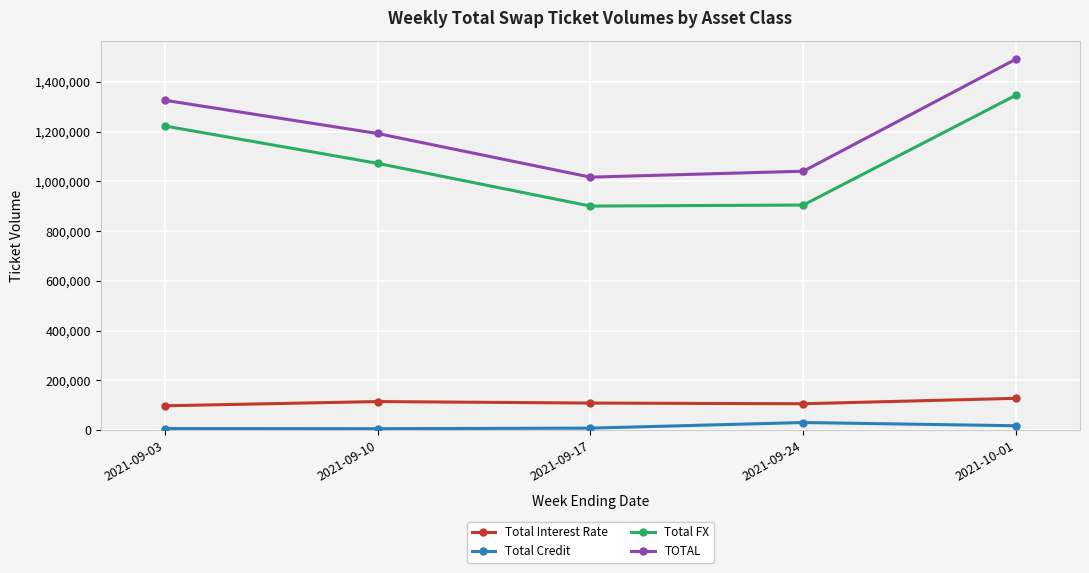

Is this an area chart (filled region under the line)?

No